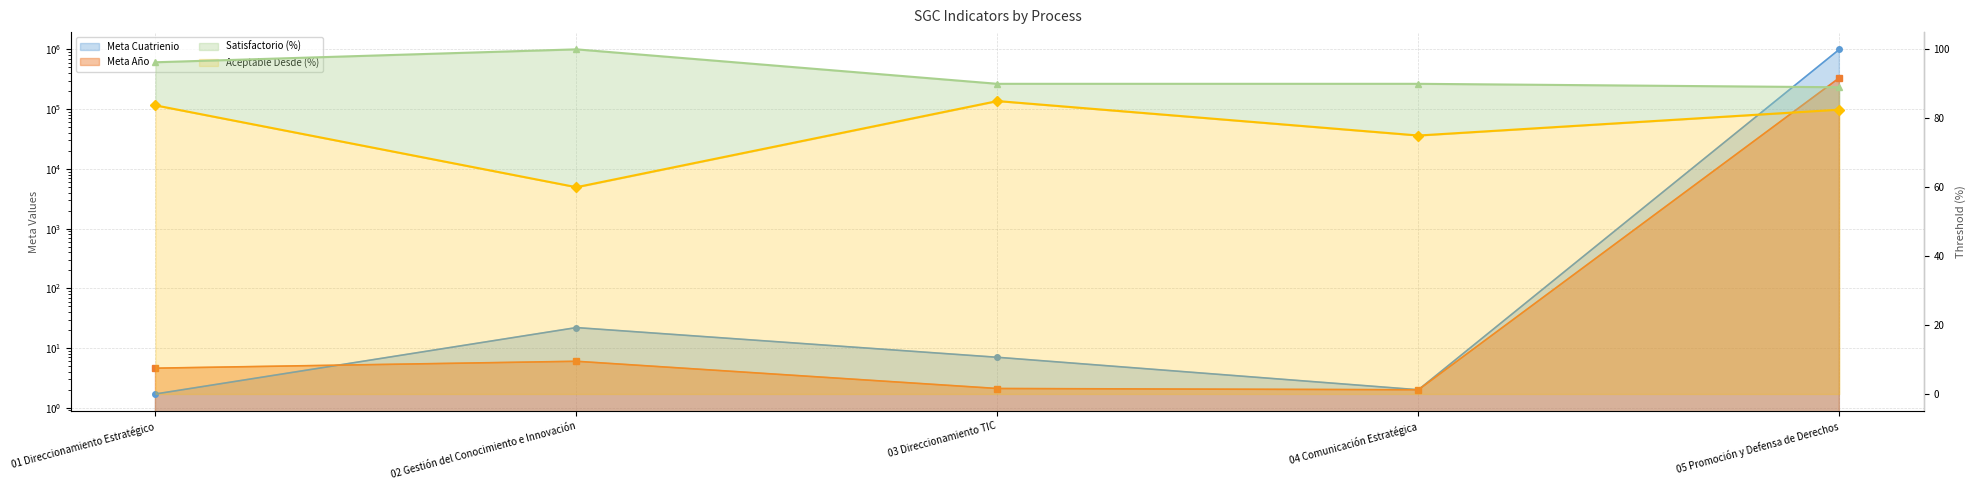

True or false: Meta Cuatrienio and Aceptable Desde (%) intersect in this chart.

True